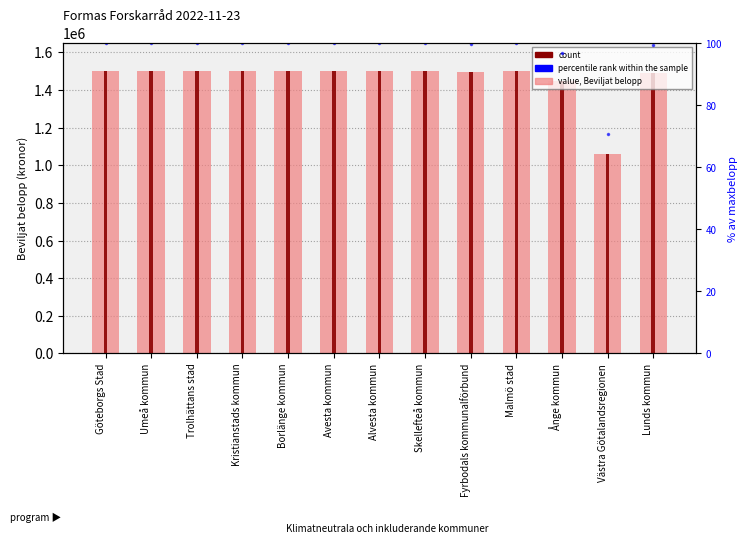

What is the average value of the count series?

1460518.2